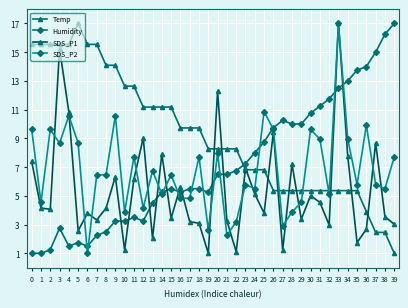

At 13, list the series in order from smallest to largest.

SDS_P1, Humidity, SDS_P2, Temp